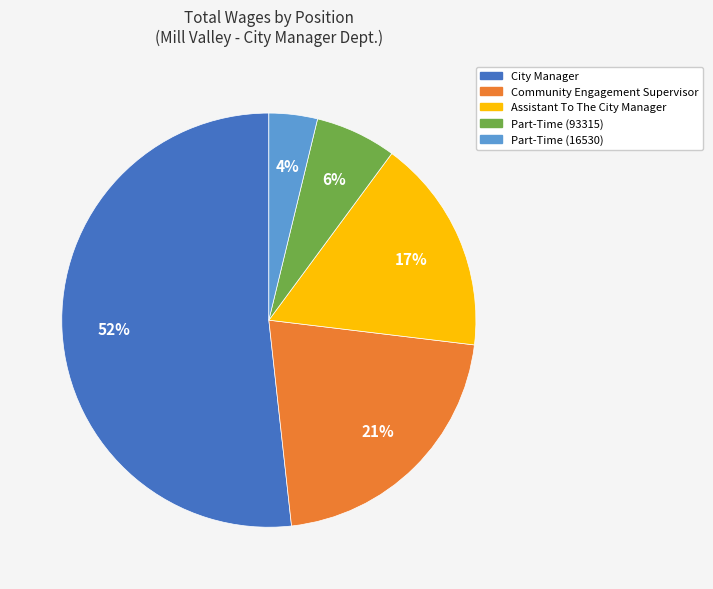

Do Part-Time (16530) and Community Engagement Supervisor together represent more than half of the pie?

No